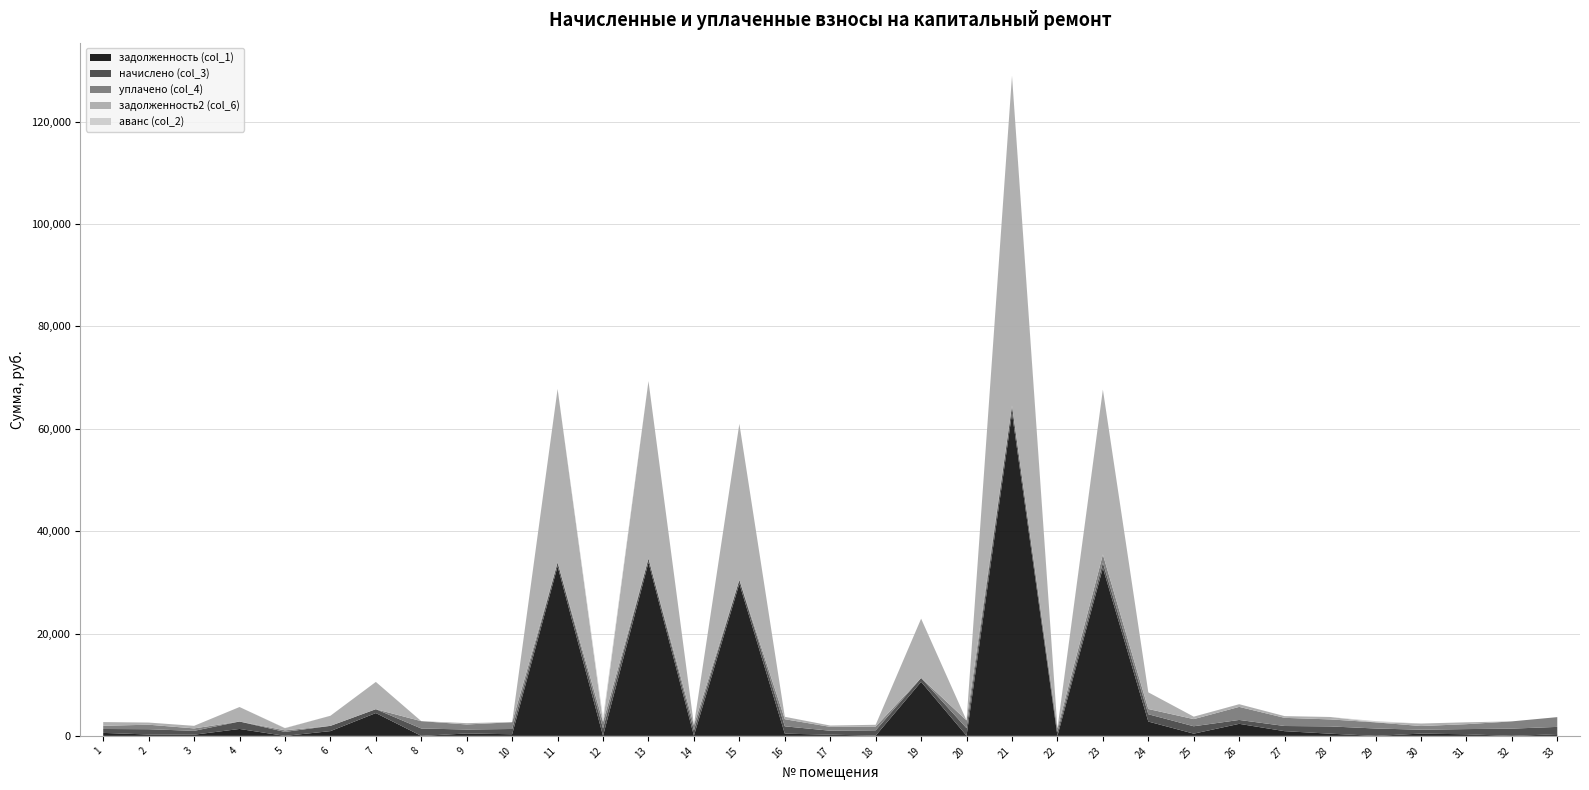

Reading left to right, list all the values displayed in this chart.

задолженность (col_1): 1=581.8	2=270.8	3=227.5	4=1351.8	5=0.0	6=929.5	7=4459.0	8=0.0	9=468.8	10=316.8	11=33137.3	12=0.0	13=33887.2	14=32.7	15=29728.3	16=432.7	17=234.2	18=48.5	19=10565.3	20=43.5	21=63055.8	22=0.0	23=32810.8	24=2796.7	25=435.7	26=2354.1	27=918.7	28=429.0	29=0.0	30=445.1	31=310.3	32=0.0	33=324.1
начислено (col_3): 1=765.7	2=1030.7	3=753.4	4=1452.8	5=773.0	6=1025.8	7=755.8	8=1438.0	9=775.5	10=1030.7	11=758.3	12=1440.5	13=775.5	14=1028.2	15=758.3	16=1433.1	17=775.5	18=1035.6	19=758.3	20=1460.1	21=1442.9	22=755.8	23=1023.3	24=1430.7	25=1442.9	26=760.7	27=1011.1	28=1420.9	29=1442.9	30=760.7	31=1016.0	32=1416.0	33=1430.7
уплачено (col_4): 1=620.5	2=880.0	3=478.6	4=0.0	5=307.9	6=0.0	7=0.0	8=1435.8	9=985.3	10=1315.2	11=0.0	12=1280.0	13=0.0	14=1028.6	15=0.0	16=1388.2	17=751.1	18=738.9	19=0.0	20=1516.0	21=0.0	22=722.0	23=1600.0	24=1023.2	25=1397.7	26=2550.7	27=1593.0	28=1369.4	29=1200.0	30=717.2	31=961.0	32=1416.0	33=1907.6
задолженность2 (col_6): 1=730.4	2=421.5	3=502.3	4=2834.9	5=425.1	6=1976.1	7=5330.5	8=1.5	9=258.5	10=32.4	11=33895.6	12=0.0	13=34662.7	14=32.3	15=30486.5	16=477.7	17=258.5	18=345.2	19=11578.5	20=0.0	21=64498.7	22=0.0	23=32234.1	24=3259.5	25=481.0	26=523.4	27=337.0	28=473.5	29=35.4	30=490.6	31=365.3	32=0.0	33=0.0
аванс (col_2): 1=0.0	2=0.0	3=0.0	4=0.0	5=40.0	6=0.0	7=0.0	8=0.7	9=0.0	10=0.0	11=0.0	12=823.0	13=0.0	14=0.0	15=0.0	16=0.0	17=0.0	18=0.0	19=0.0	20=0.0	21=0.0	22=46.3	23=0.0	24=0.0	25=0.0	26=0.0	27=0.0	28=0.0	29=207.6	30=0.0	31=0.0	32=0.0	33=0.0